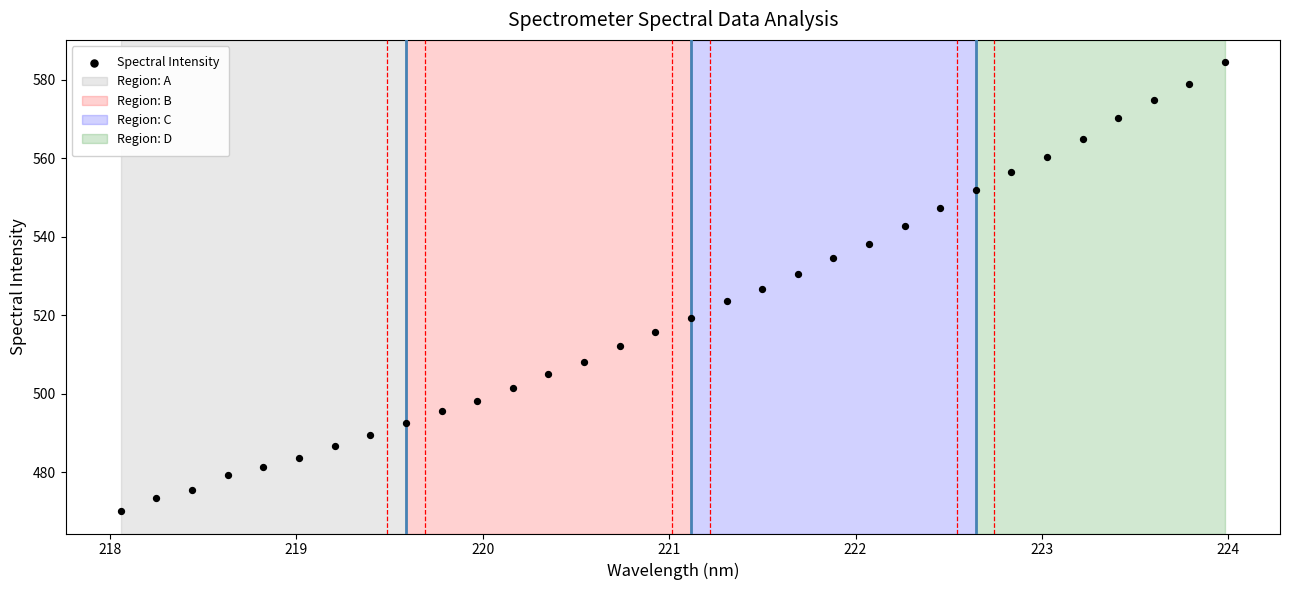

What is the range of Y values (max minus min)?

114.3